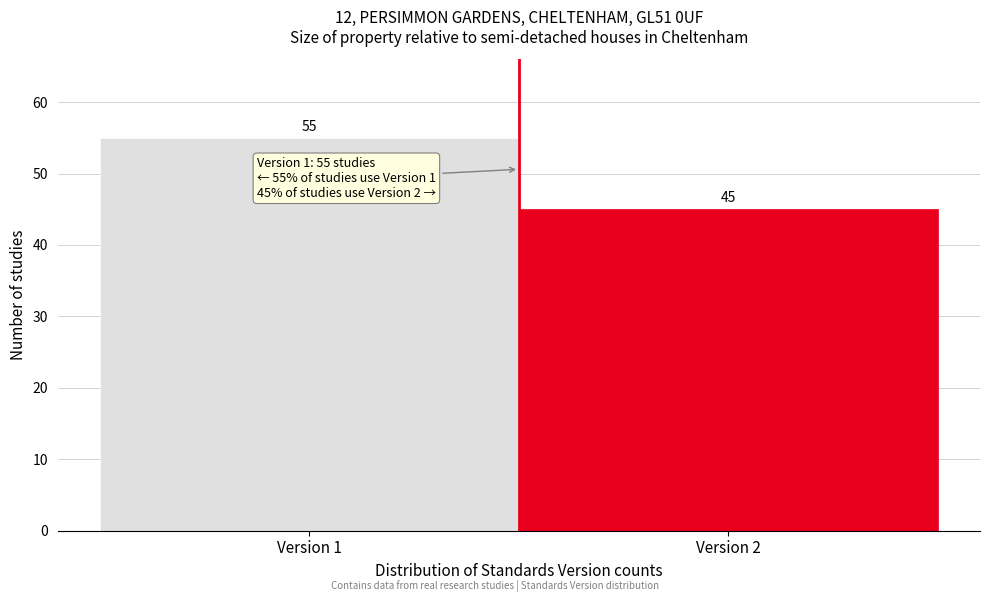

Reading left to right, list all the values displayed in this chart.

55	45